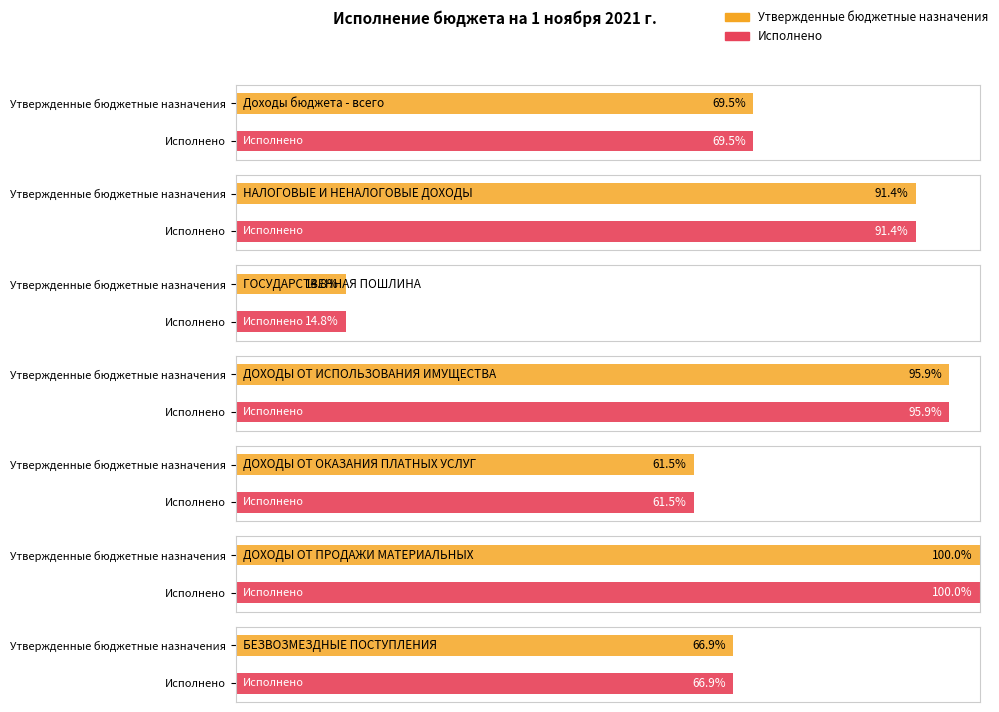

Rank the series by their average value, from highest to lowest.

Утвержденные бюджетные назначения, Исполнено